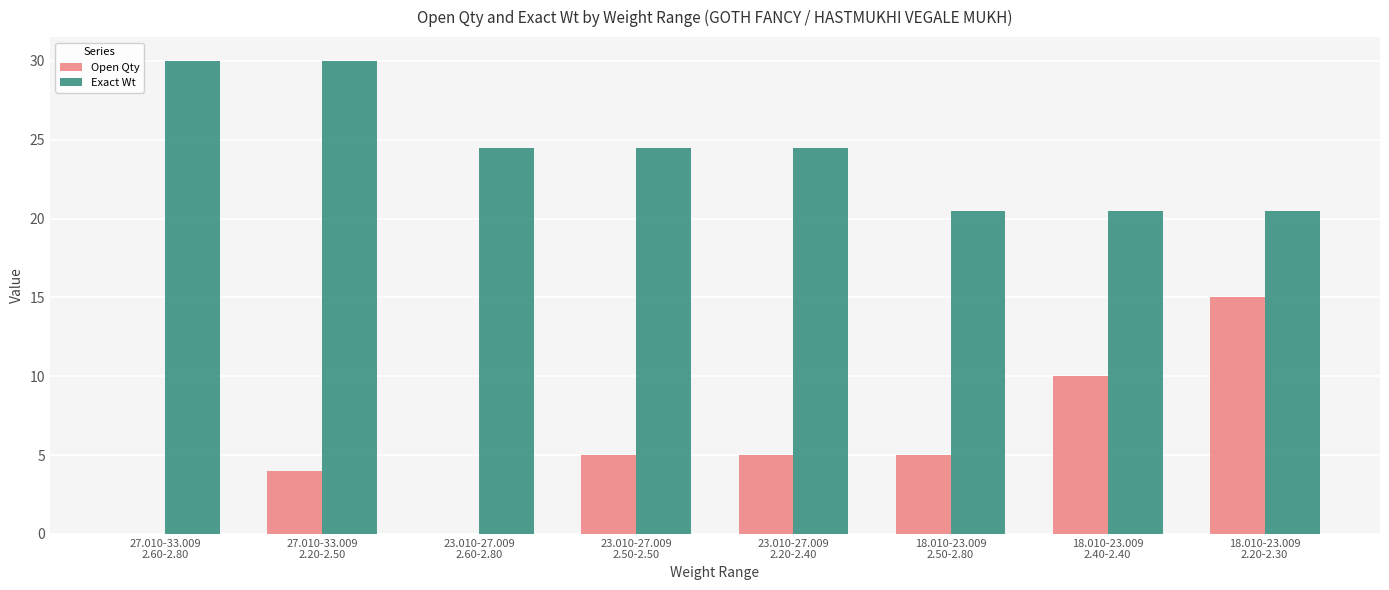

The value of Exact Wt at 23.010-27.009
2.60-2.80 is 24.5. True or false?

True